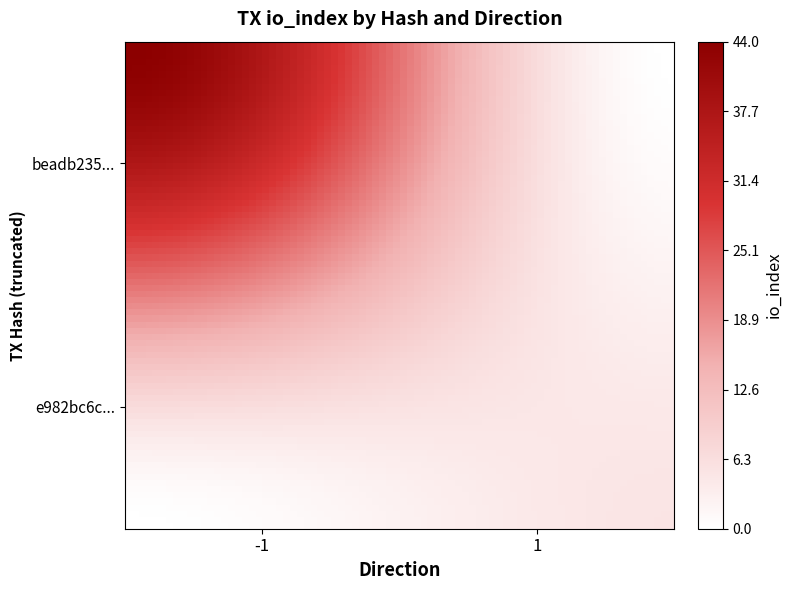

List the series in order of their peak value, highest first.

beadb23537991330c2496bfe4dbca5931a5cabb, e982bc6c9cda40dbea28341f4a8f9abb94c262e